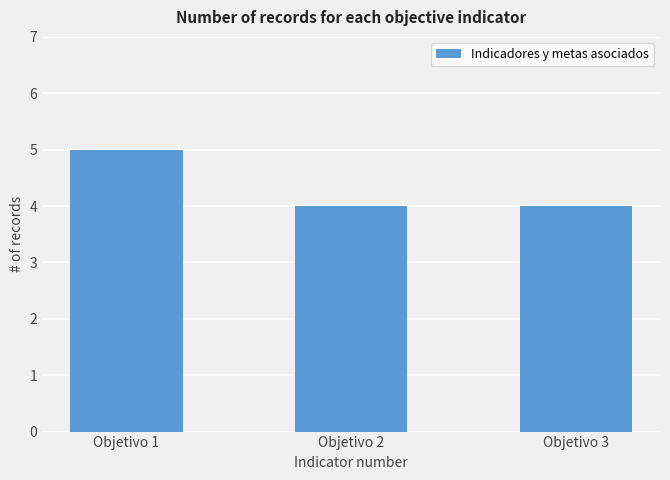

The chart shows a value of 4 at Objetivo 3. True or false?

True